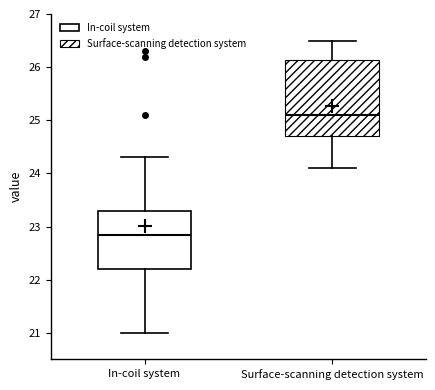

Reading left to right, transcribe this box plot: for each box, give where its median line is, the range the box spans, and where its two whiskers end, as read against the y-axis. The values are not printed on the chart, so give them approximately, as read against the axis.

In-coil system: median 22.9, box 22.2 to 23.3, whiskers 21.0 to 24.3
Surface-scanning detection system: median 25.1, box 24.7 to 26.1, whiskers 24.1 to 26.5